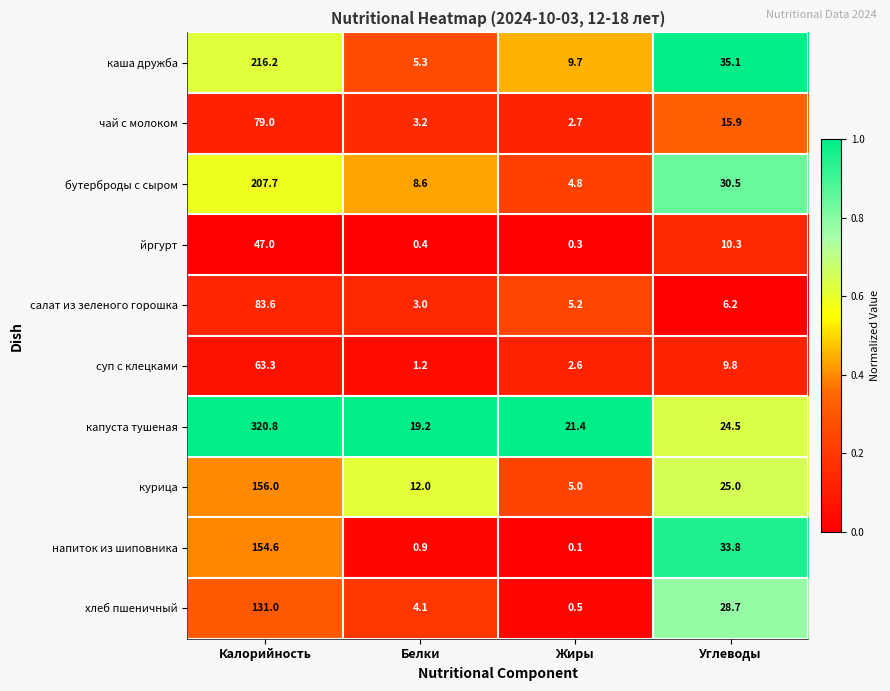

How many series are shown in this chart?

10